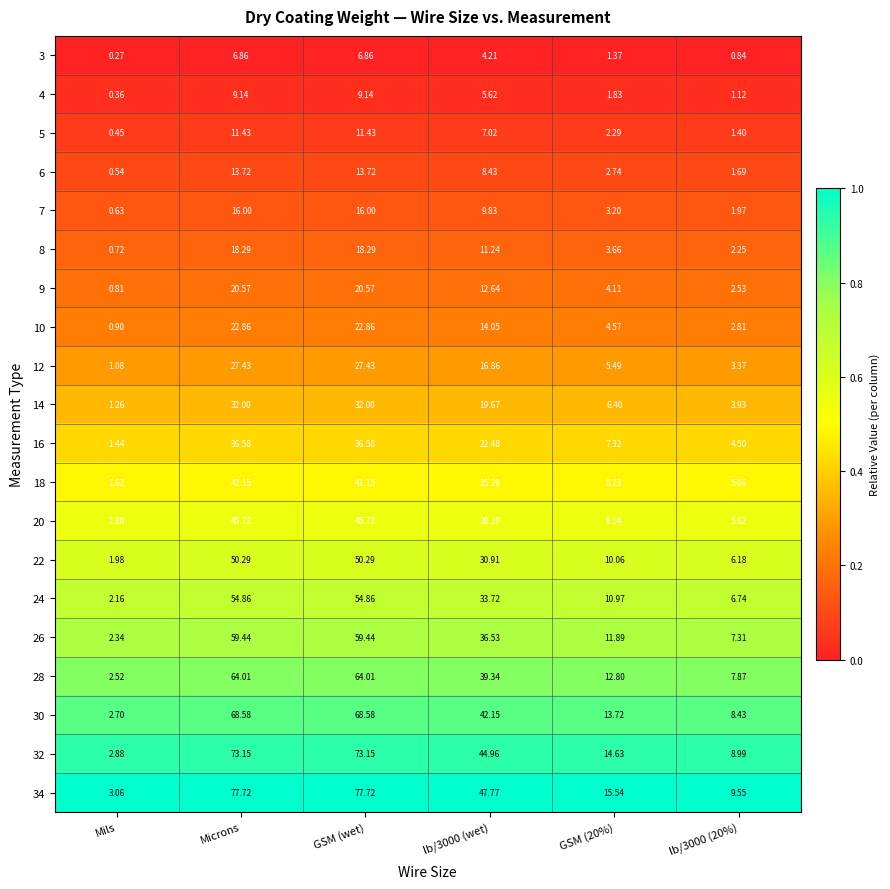

Is the value of 16 at lb/3000 (wet) greater than the value of 12 at GSM (wet)?

No